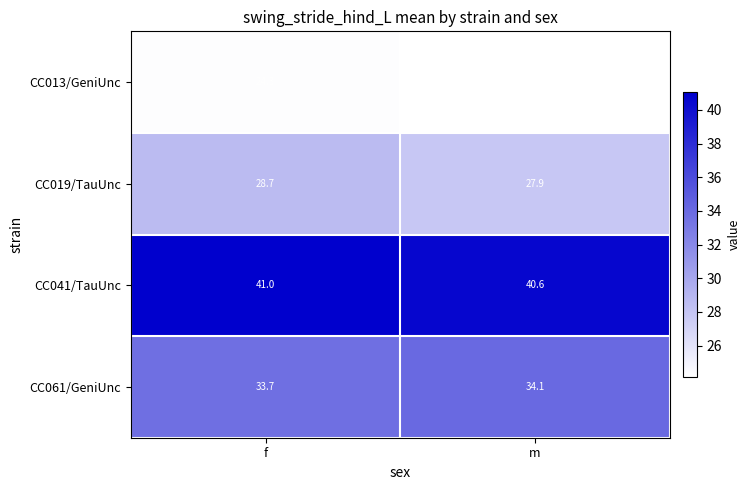

At how many categories does at least one series exceed 24?

2